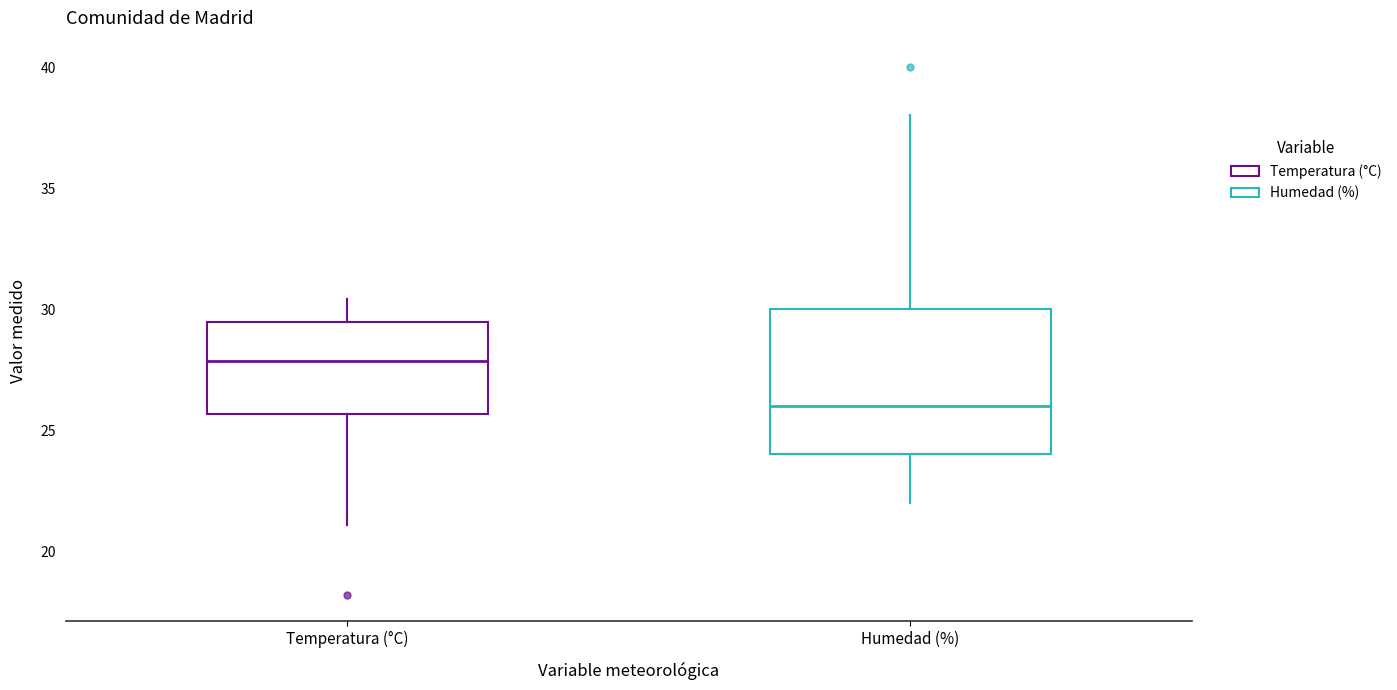

Comparing the boxes themselves (not the whiskers), which one is the tallest?

Humedad (%)